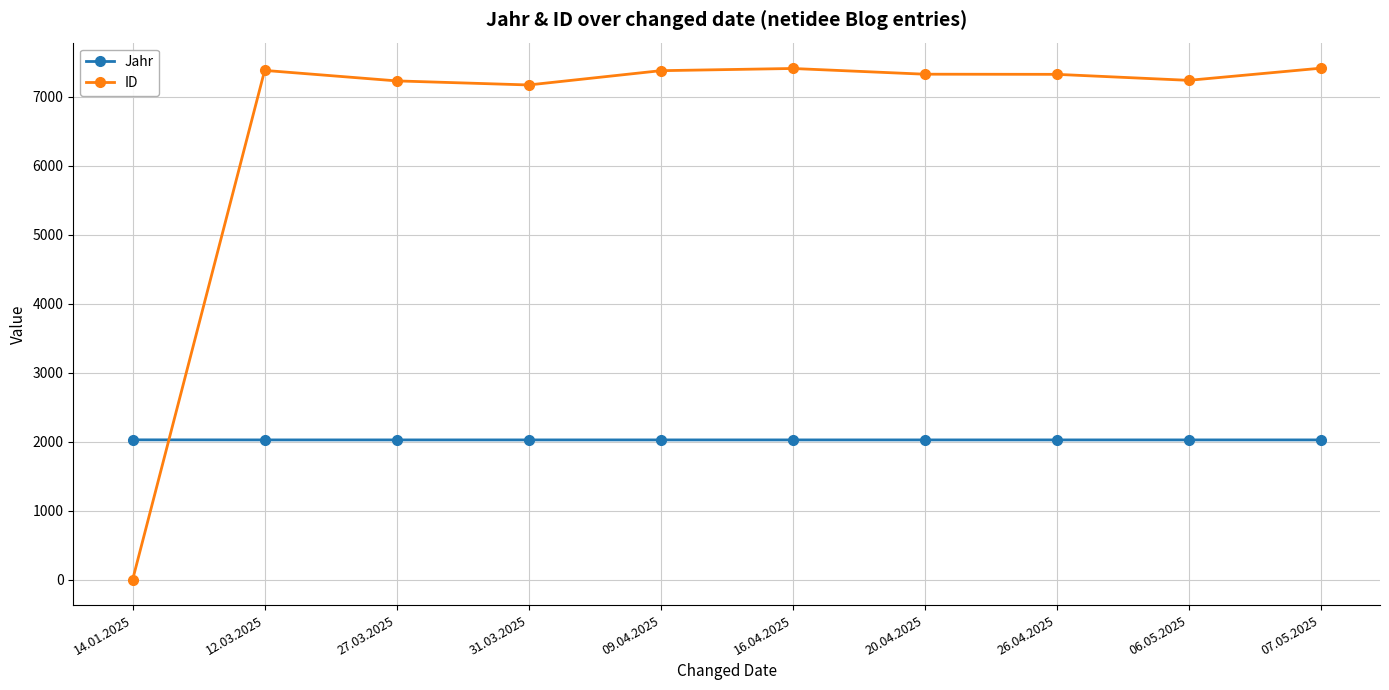

What is the difference between the ID values at 14.01.2025 and 07.05.2025?

7413